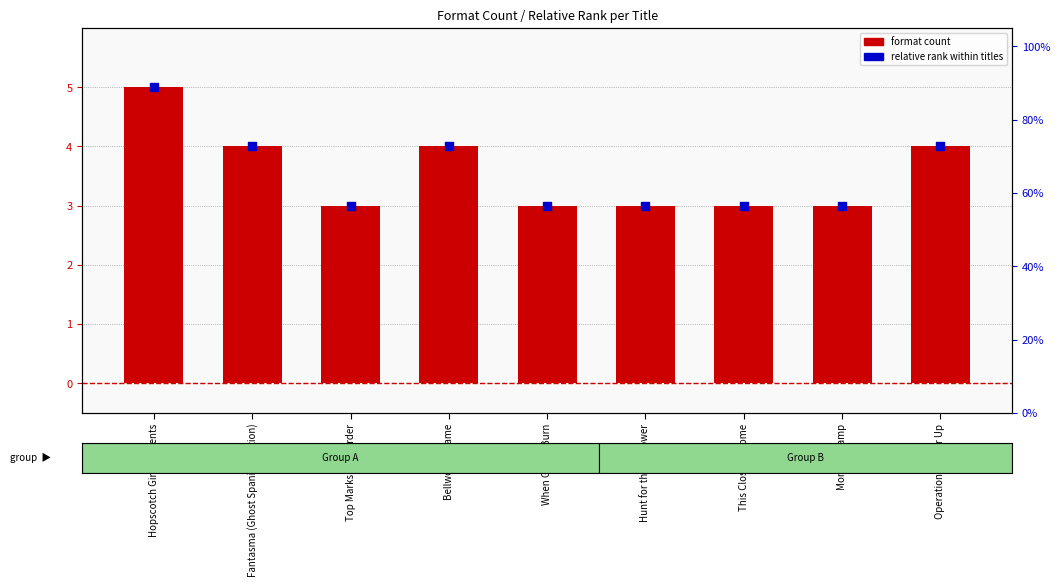

What is the total value across all series at Top Marks for Murder?

6